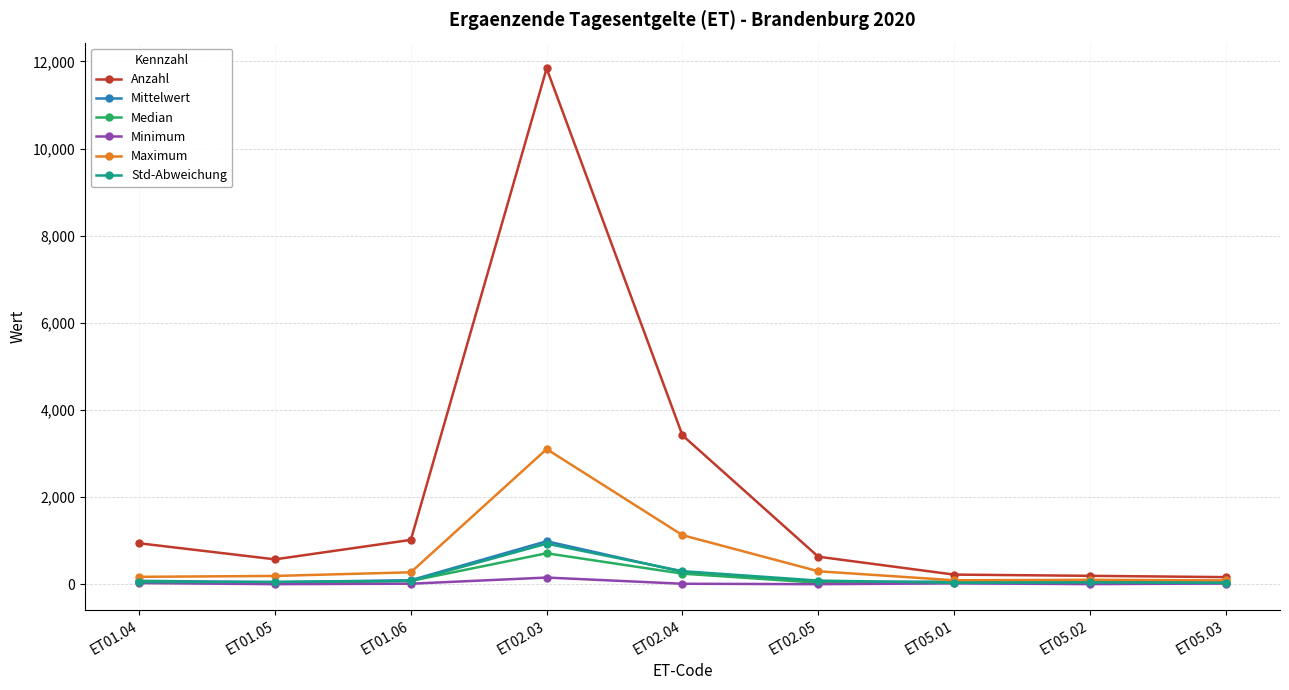

What is the average value of the Maximum series?

604.4